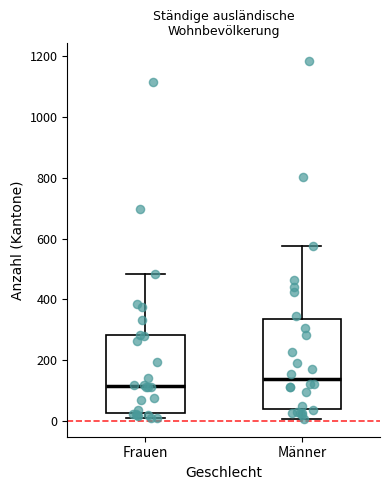

Reading left to right, transcribe this box plot: for each box, give where its median line is, the range the box spans, and where its two whiskers end, as read against the y-axis. The values are not printed on the chart, so give them approximately, as read against the axis.

Frauen: median 120, box 20 to 280, whiskers 0 to 480
Männer: median 140, box 40 to 340, whiskers 0 to 580